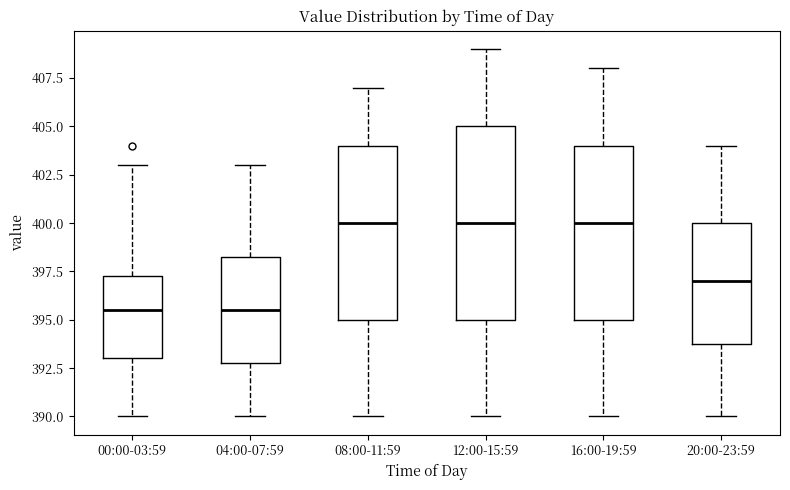

Reading left to right, read every box against the y-axis: the position of its median line, the range the box covers, and the ends of its whiskers. The values are not printed on the chart, so give them approximately, as read against the axis.

00:00-03:59: median 395.5, box 393.0 to 397.5, whiskers 390.0 to 403.0
04:00-07:59: median 395.5, box 393.0 to 398.5, whiskers 390.0 to 403.0
08:00-11:59: median 400.0, box 395.0 to 404.0, whiskers 390.0 to 407.0
12:00-15:59: median 400.0, box 395.0 to 405.0, whiskers 390.0 to 409.0
16:00-19:59: median 400.0, box 395.0 to 404.0, whiskers 390.0 to 408.0
20:00-23:59: median 397.0, box 394.0 to 400.0, whiskers 390.0 to 404.0